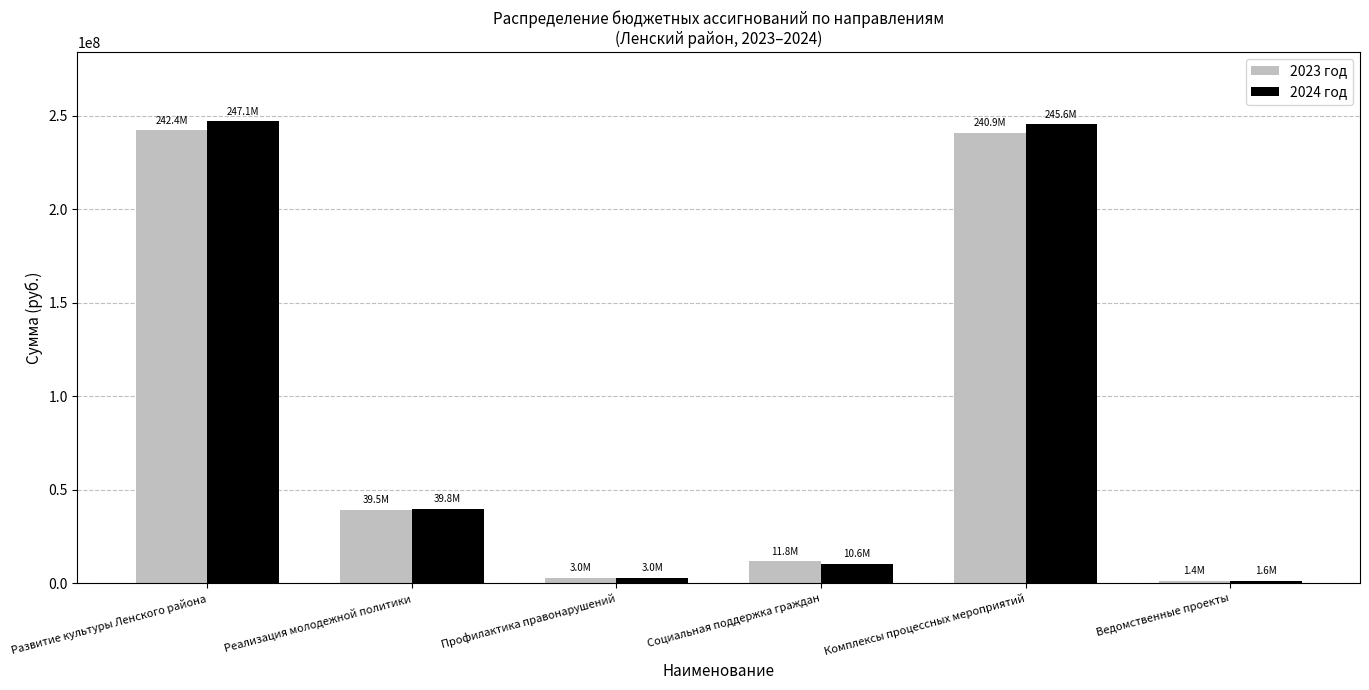

Where does the 2023 год series first go above 39464036?

Развитие культуры Ленского района